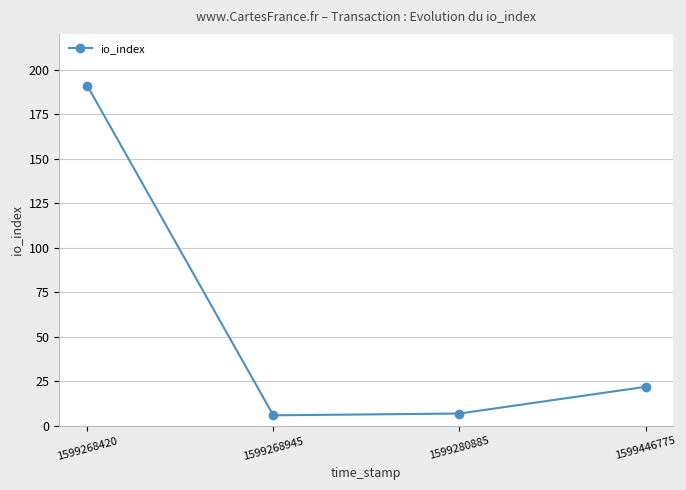

Is it true that the value at 1599280885 is 7?

True